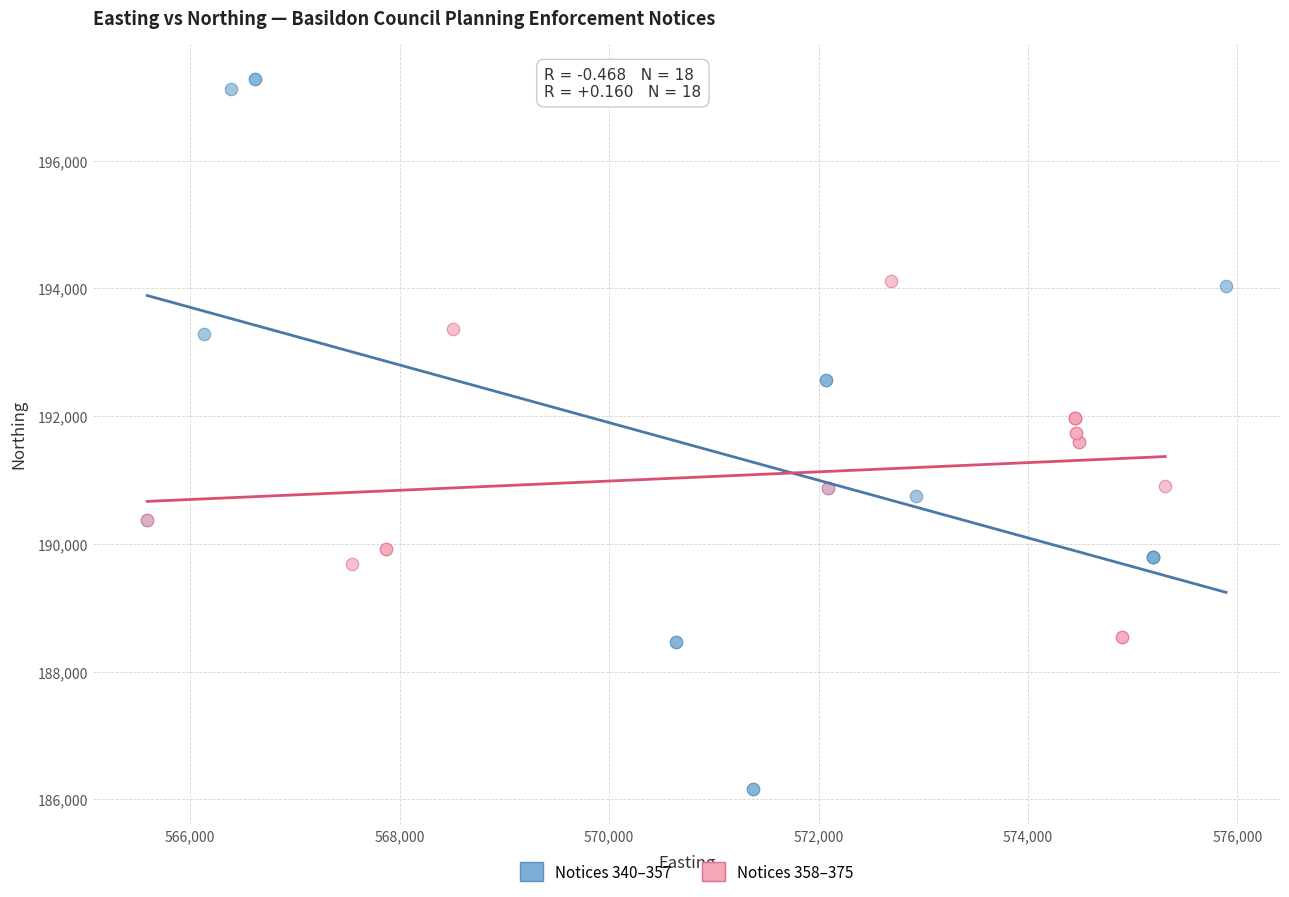

Which series has the widest spread of Y values?

Notices 340–357